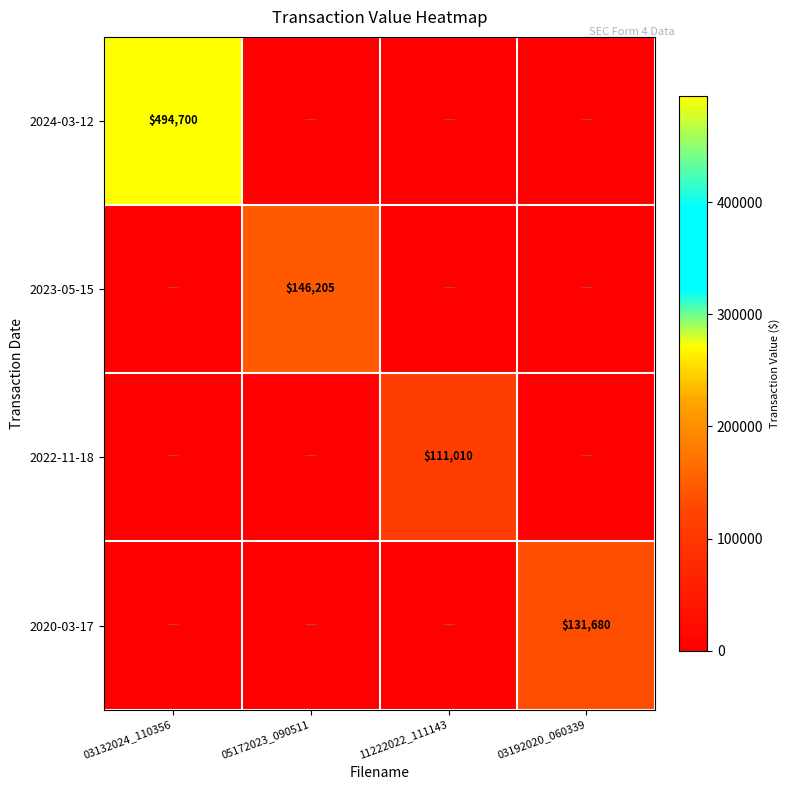

Is the value of 2023-05-15 at 05172023_090511 greater than the value of 2020-03-17 at 03192020_060339?

Yes